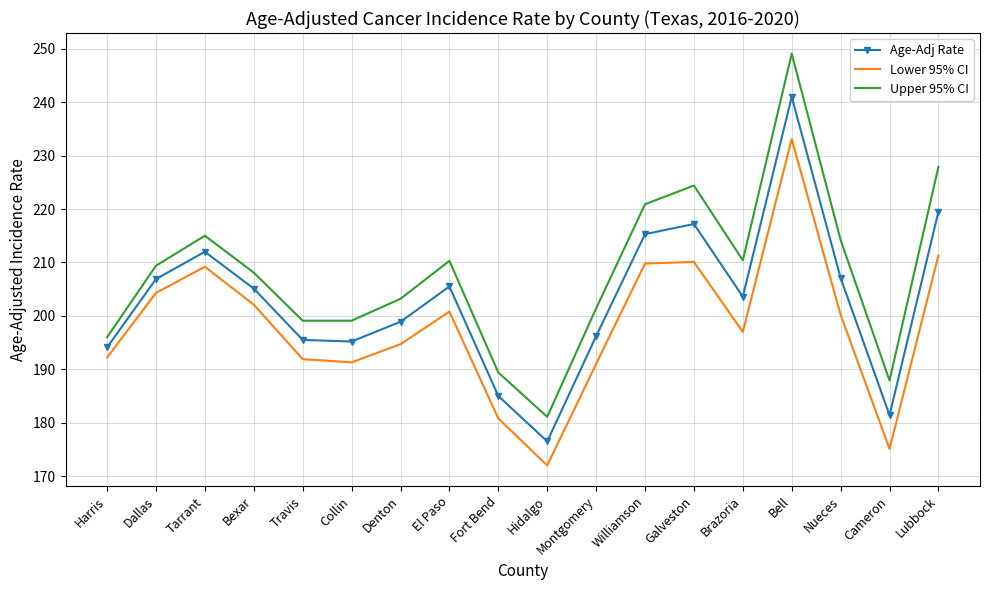

What is the total value across all series at Dallas?

620.6